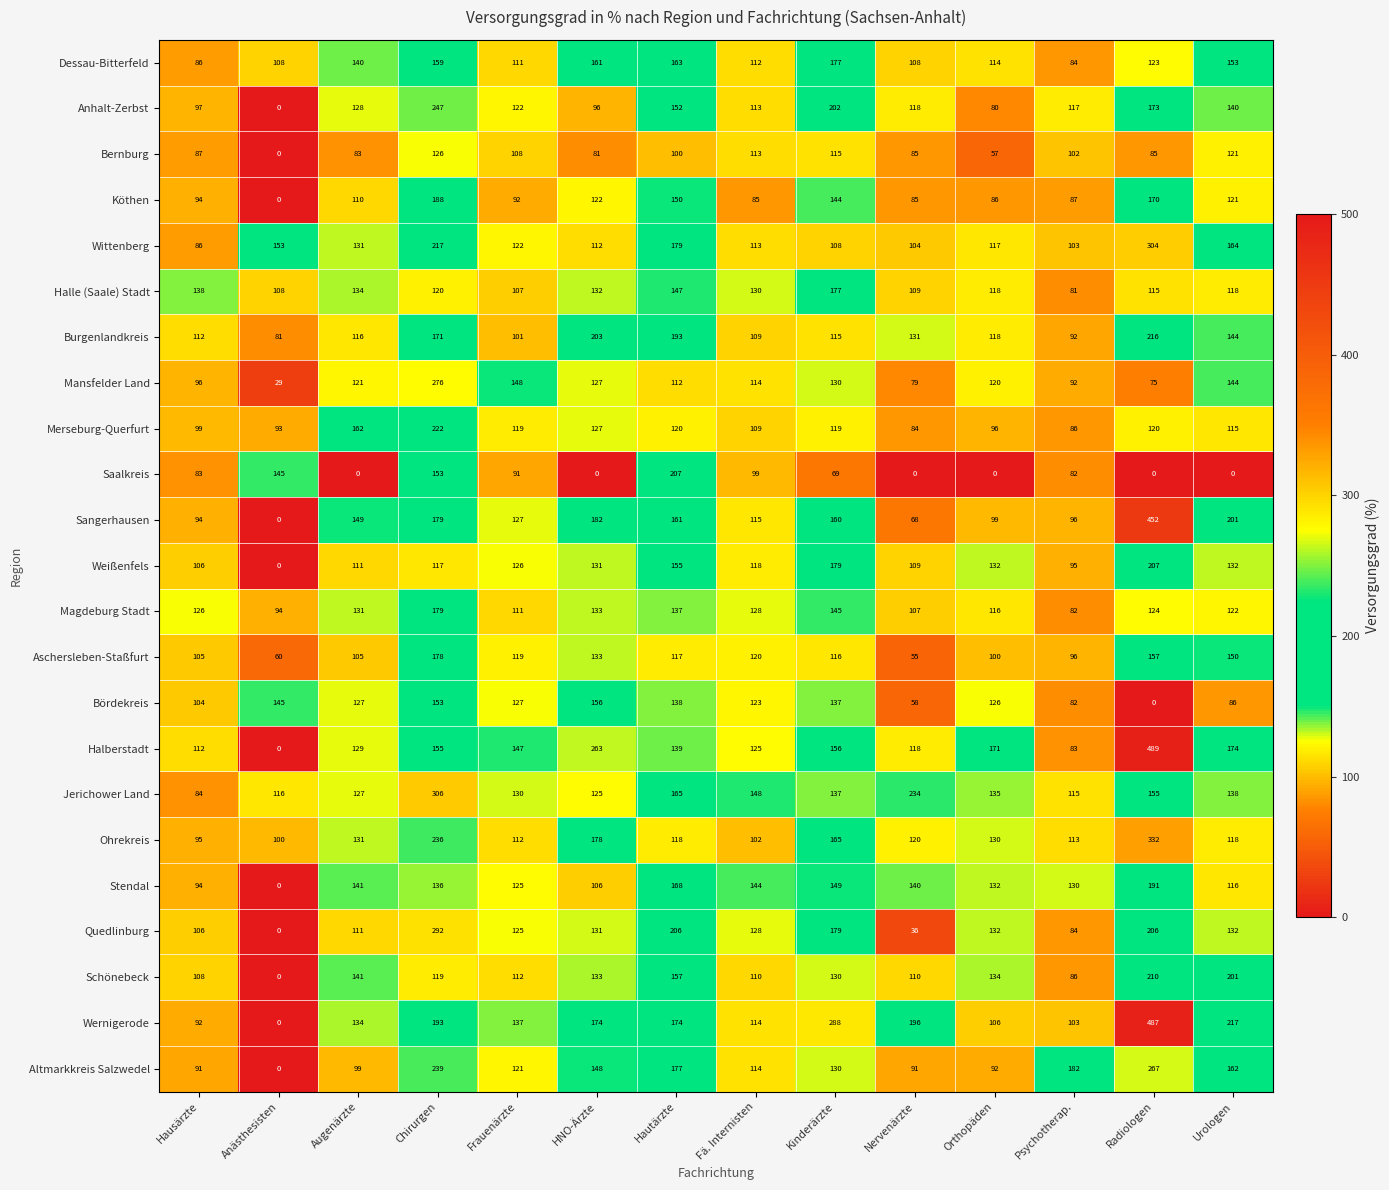

Which category has the highest value in the Burgenlandkreis series?

Radiologen